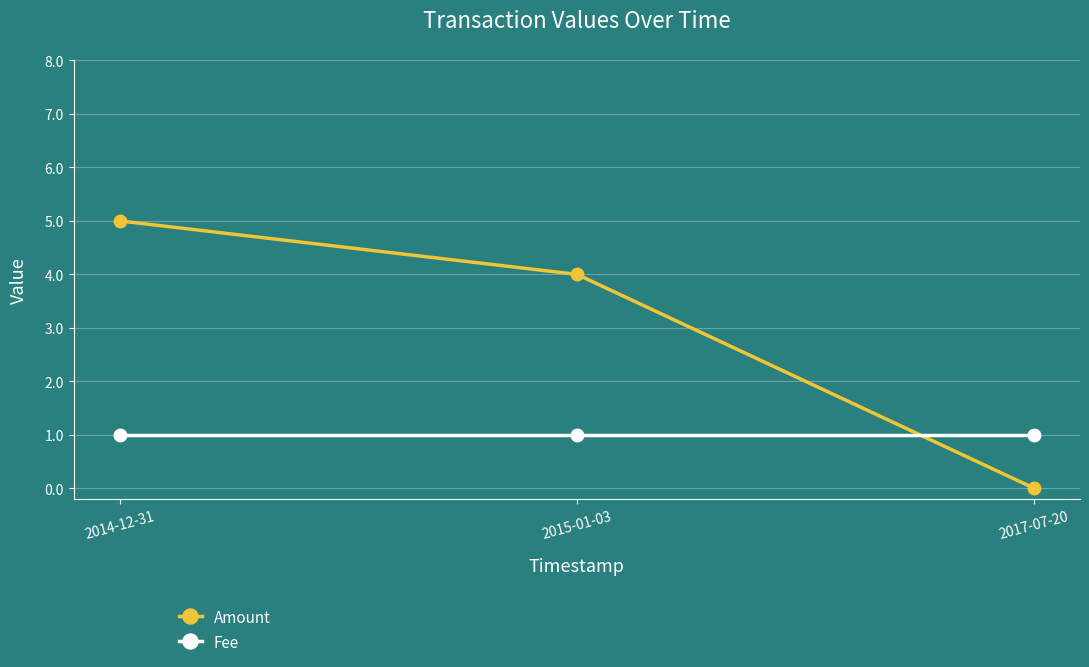

What is the label of the 2nd point from the left?

2015-01-03